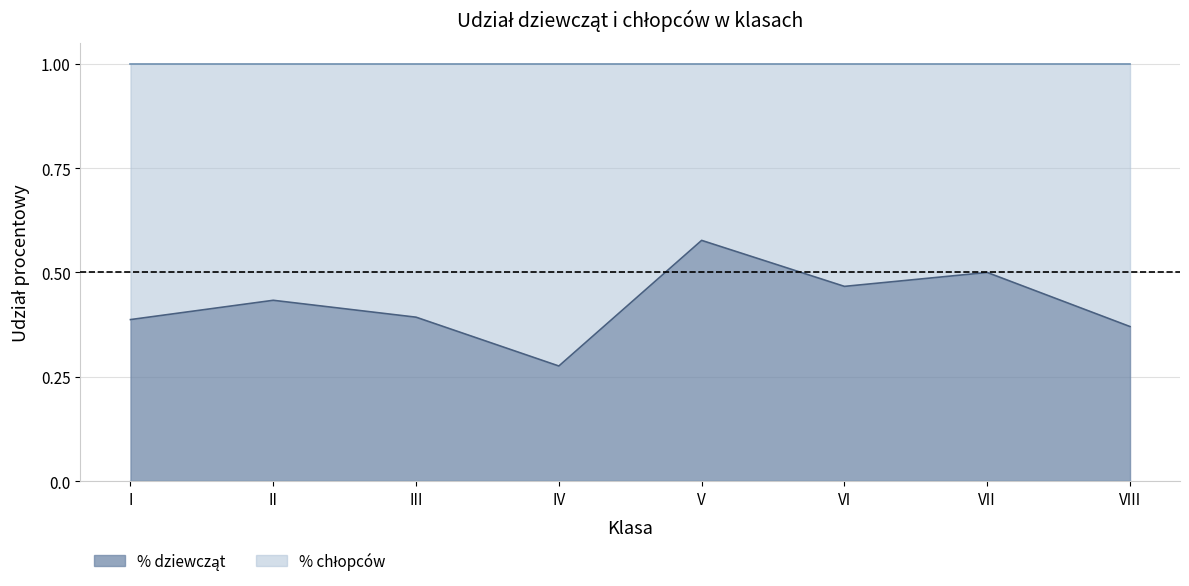

What is the value of the 5th point from the left?

0.6